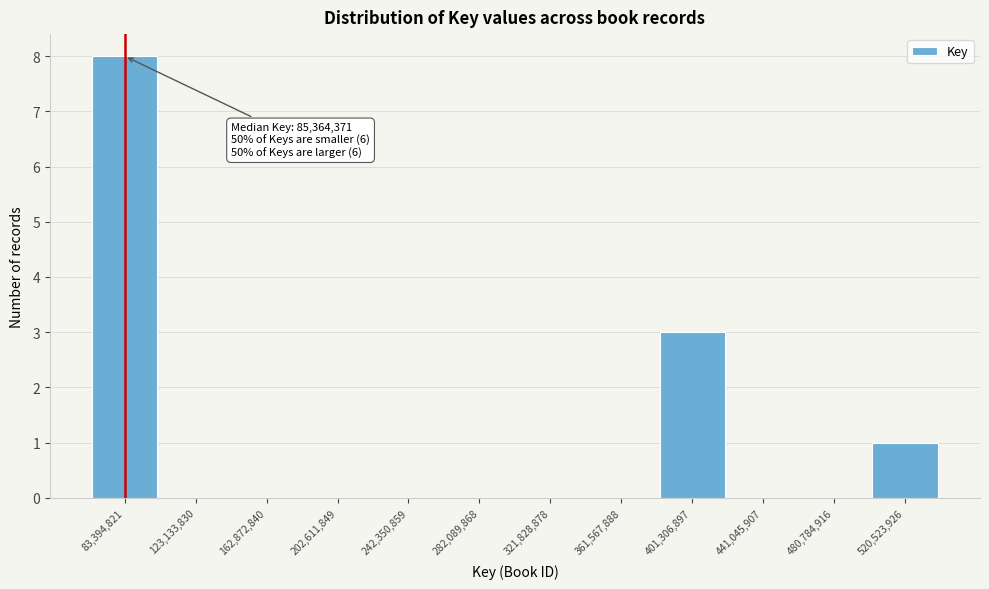

Reading left to right, transcribe all the data shown in this chart.

83,394,821=8	123,133,830=0	162,872,840=0	202,611,849=0	242,350,859=0	282,089,868=0	321,828,878=0	361,567,888=0	401,306,897=3	441,045,907=0	480,784,916=0	520,523,926=1